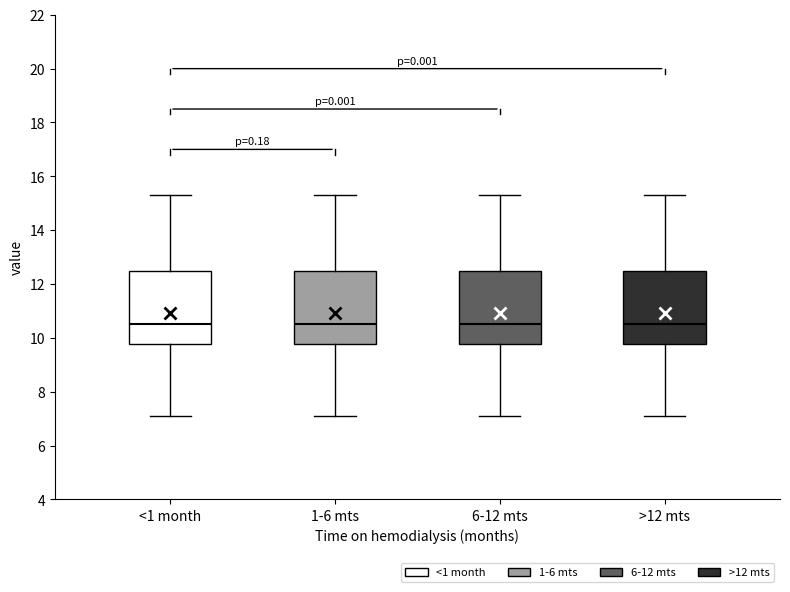

Reading left to right, transcribe this box plot: for each box, give where its median line is, the range the box spans, and where its two whiskers end, as read against the y-axis. The values are not printed on the chart, so give them approximately, as read against the axis.

<1 month: median 10.6, box 9.8 to 12.6, whiskers 7.2 to 15.4
1-6 mts: median 10.6, box 9.8 to 12.6, whiskers 7.2 to 15.4
6-12 mts: median 10.6, box 9.8 to 12.6, whiskers 7.2 to 15.4
>12 mts: median 10.6, box 9.8 to 12.6, whiskers 7.2 to 15.4